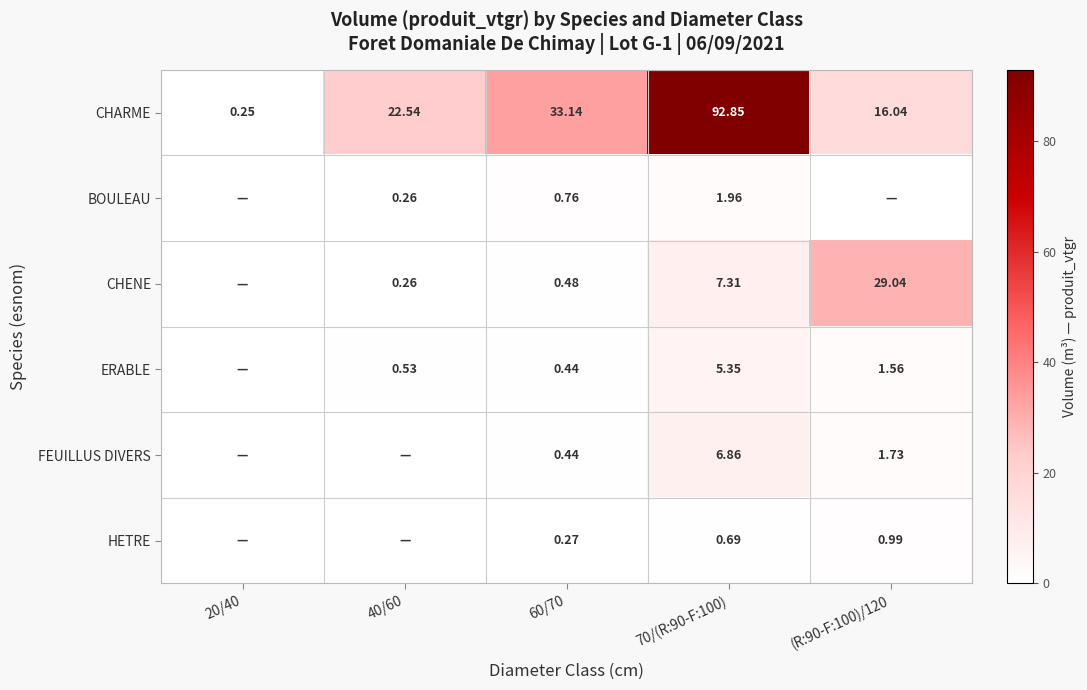

True or false: ERABLE has a value of 0.7 at (R:90-F:100)/120.

False